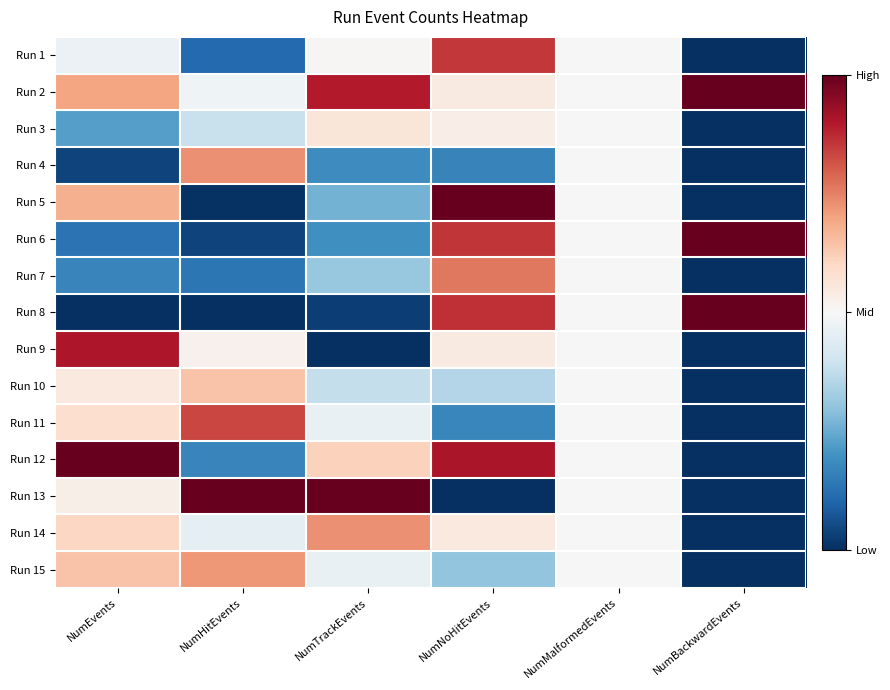

At how many categories does at least one series exceed 0?

5